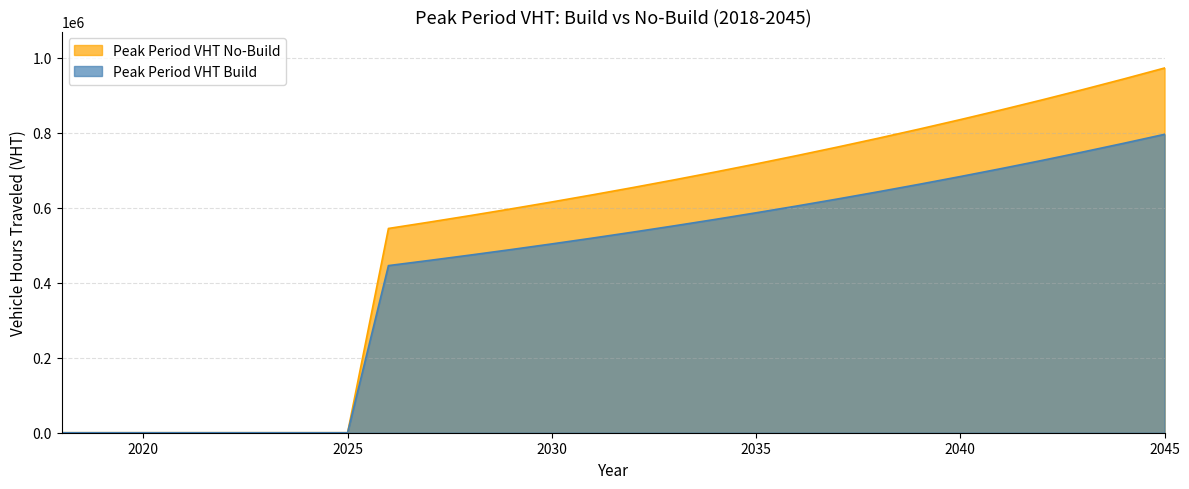

Does the chart have visible grid lines?

Yes